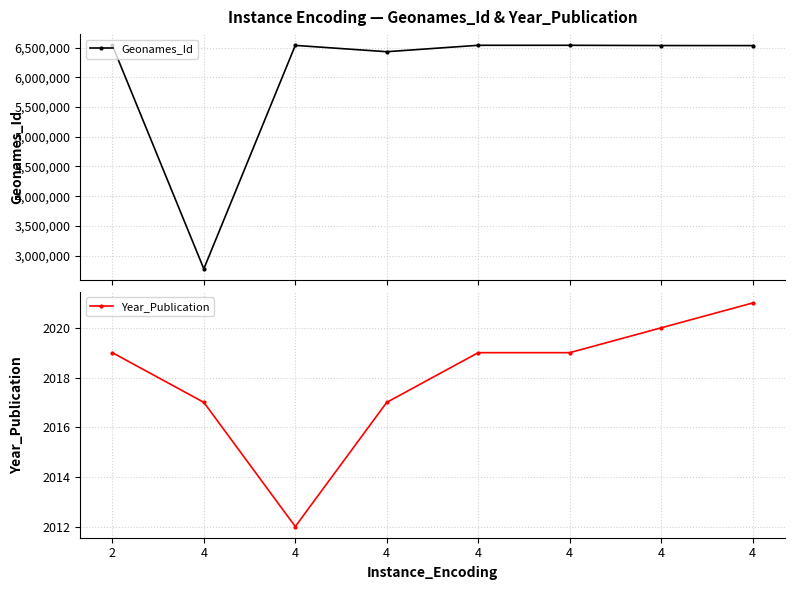

What is the highest value of the Geonames_Id series?

6541575